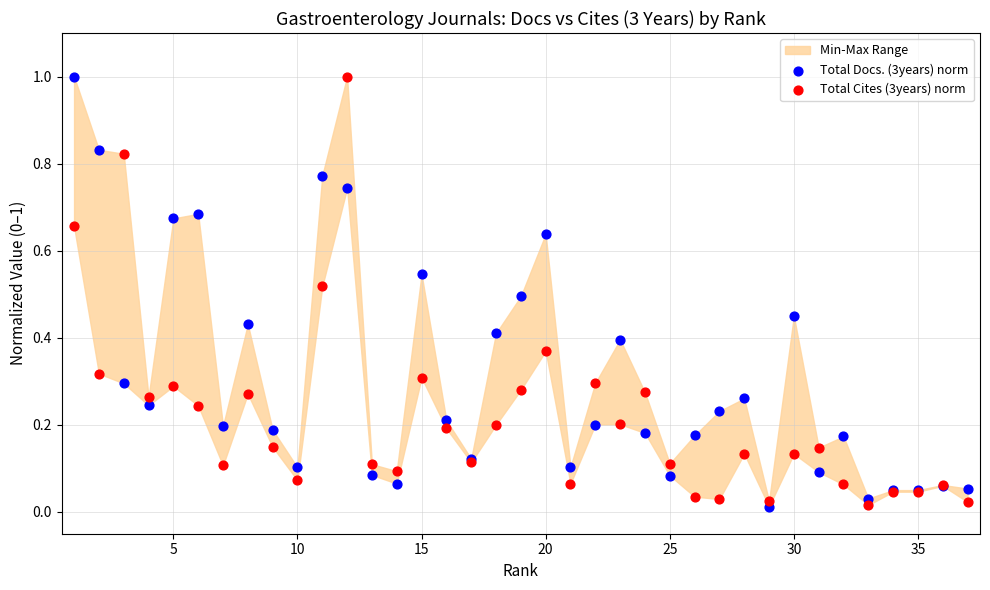

What is the X range (max minus min) for the scatter plot?

36.0